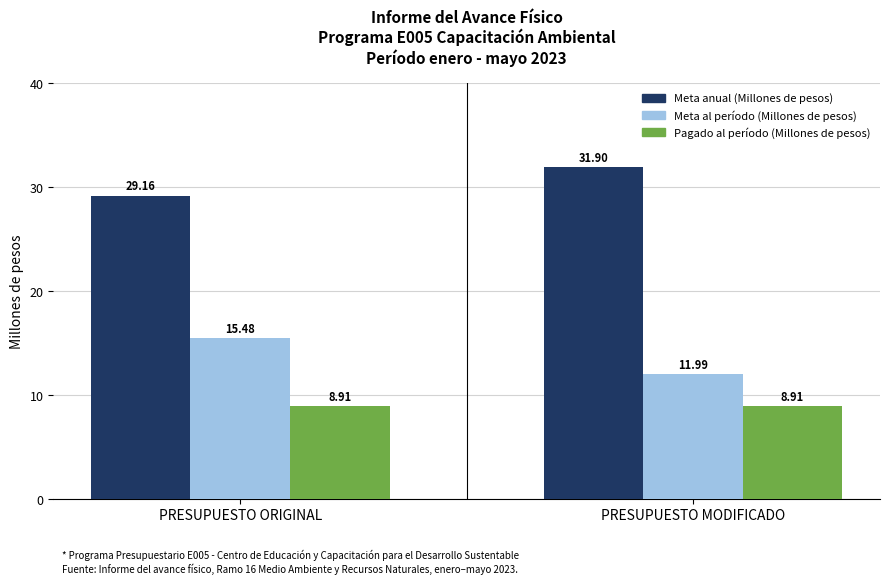

Which category has the lowest value in the Meta al período (Millones de pesos) series?

PRESUPUESTO MODIFICADO